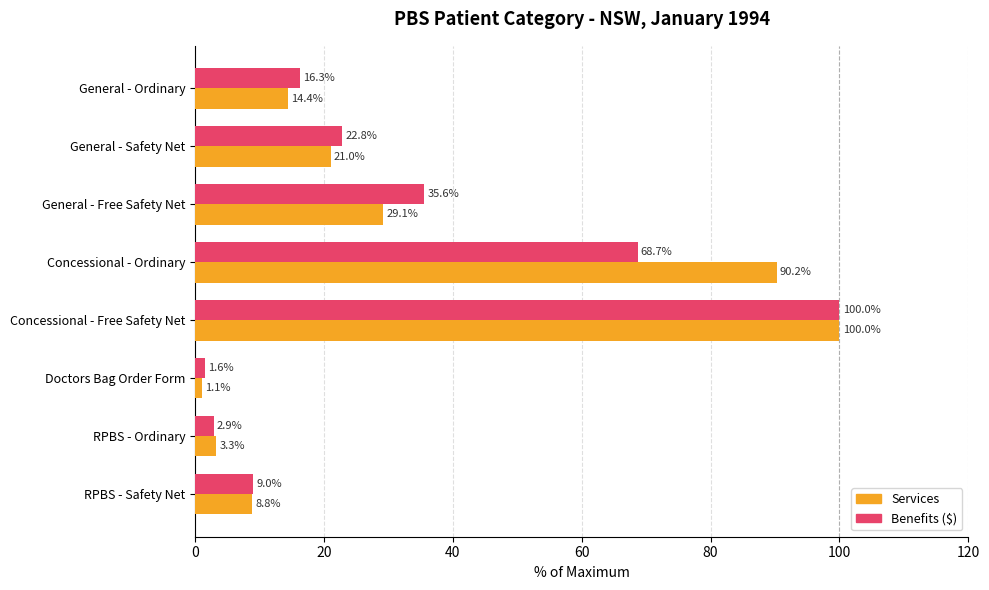

What is the difference between the maximum and minimum values in the Services series?

98.9